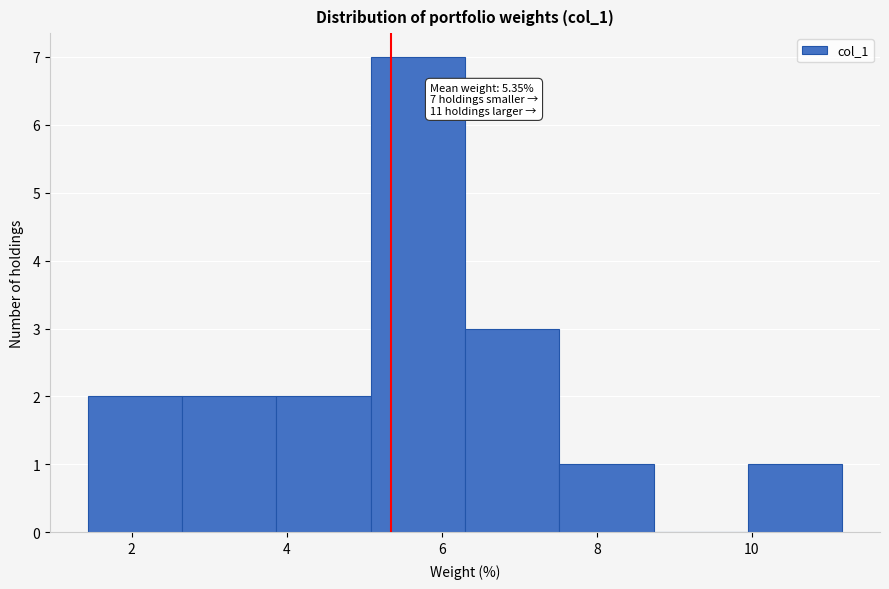

Over which range of the x-axis is the bar tallest?

5.0 to 6.2